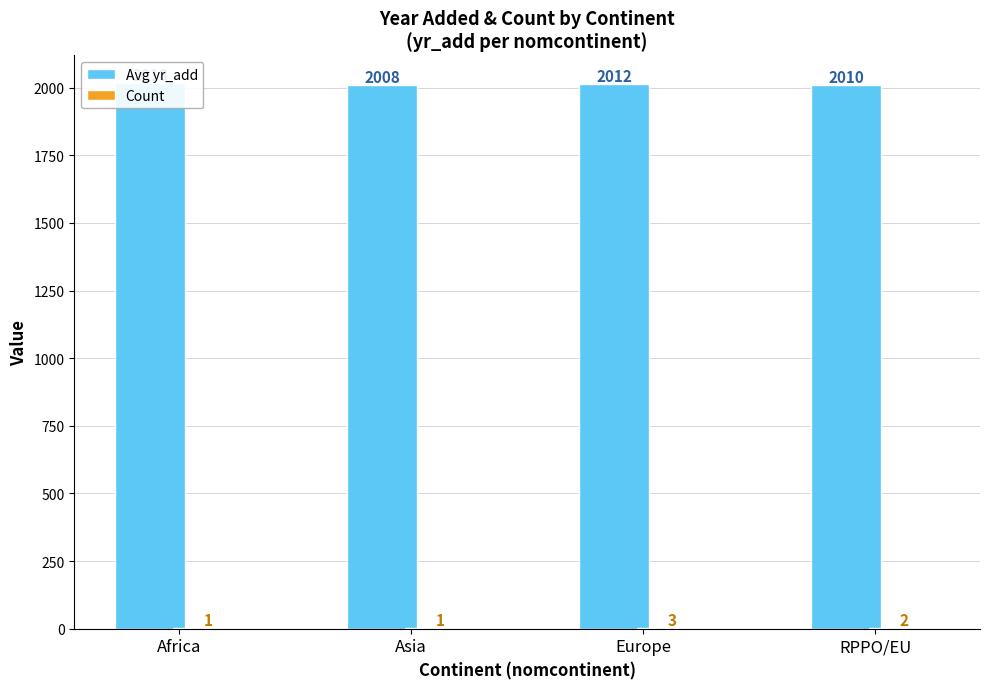

What is the sum of the Avg yr_add values at Asia and Europe?

4020